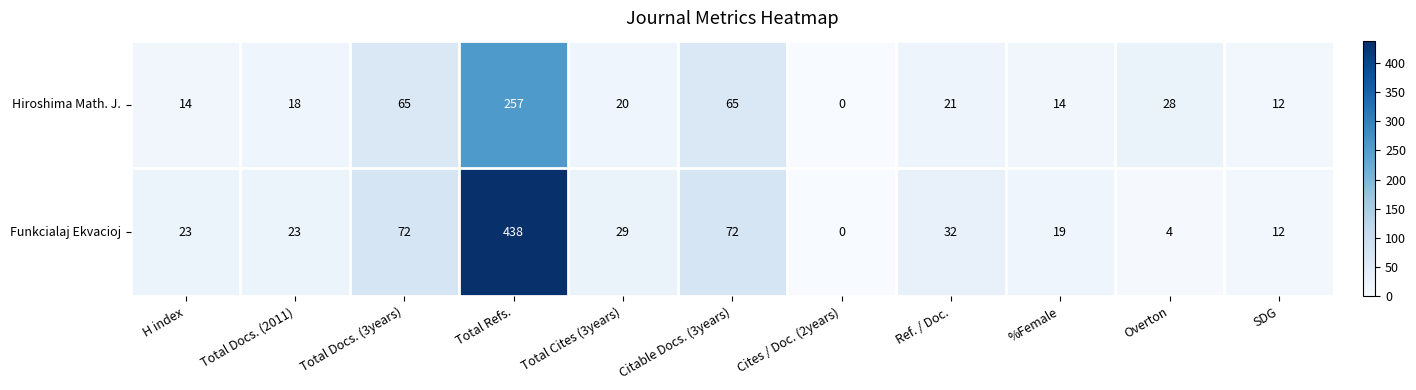

What is the average value of the Funkcialaj Ekvacioj series?

66